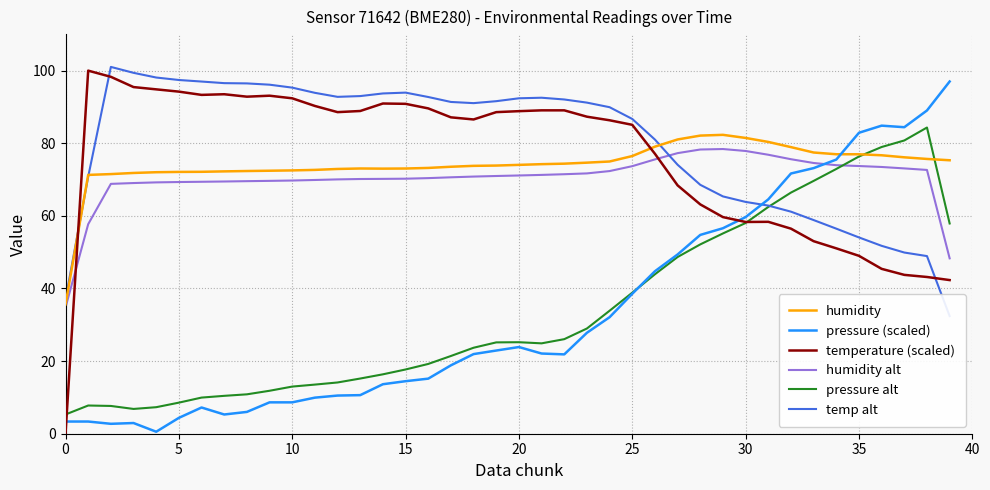

What is the sum of all temperature (scaled) values?

3044.3